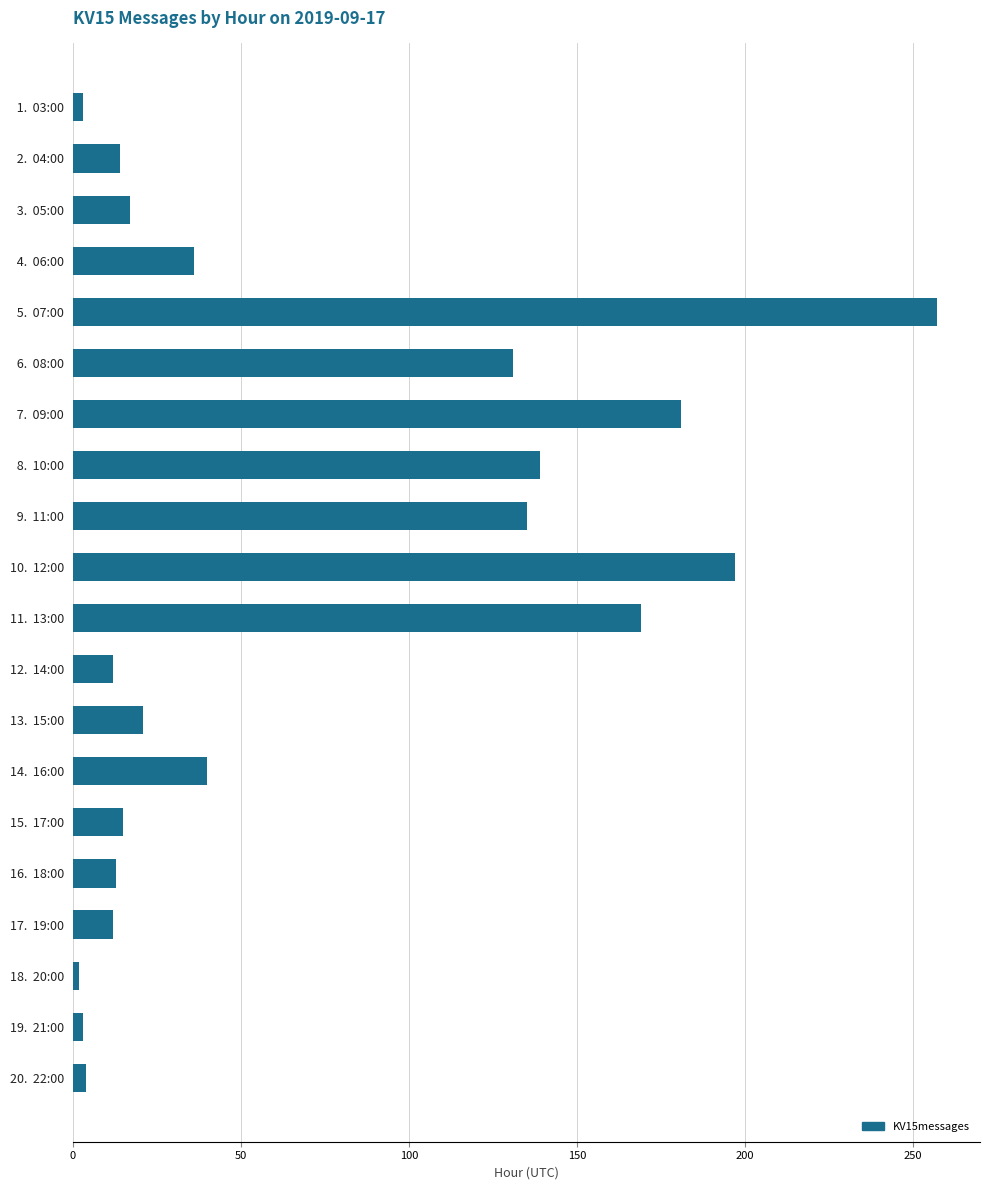

What is the label of the 7th bar from the bottom?

14.  16:00